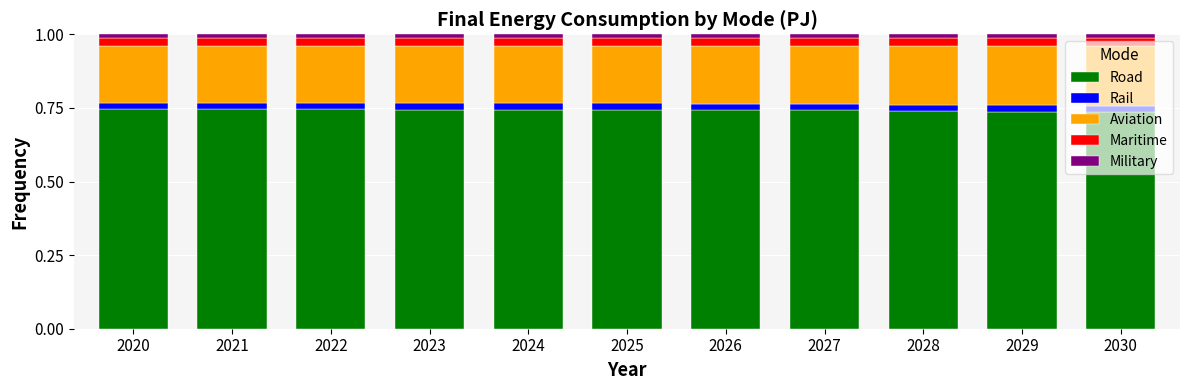

Is it true that Road equals 0.2 at 2027?

False